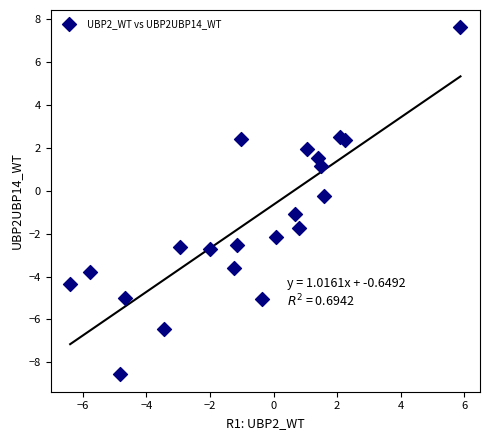

What is the range of X values (max minus min)?

12.3